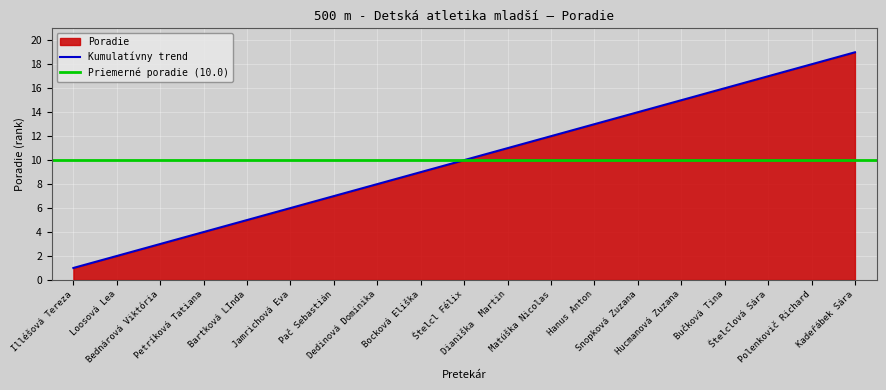

What is the ratio of the value at Kadeřábek Sára to the value at Snopková Zuzana?

1.4